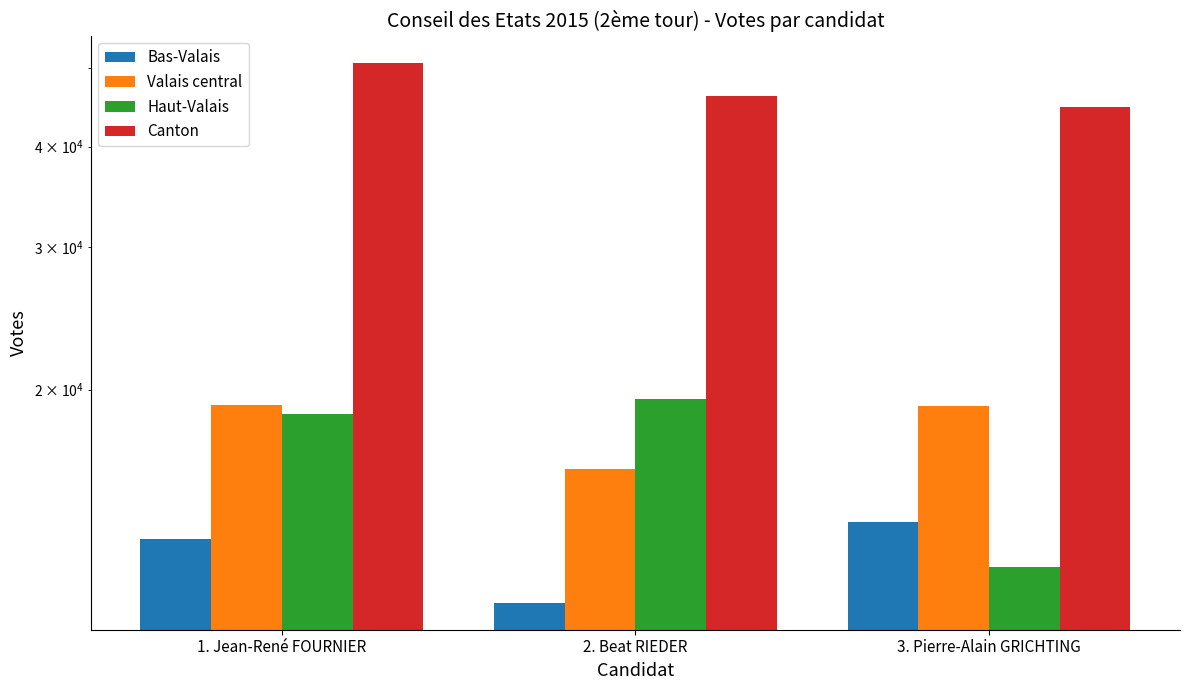

Reading right to left, what are all the values shown in this chart?

Bas-Valais: 13697	10885	13049
Valais central: 19056	15943	19127
Haut-Valais: 12052	19458	18677
Canton: 44805	46286	50853